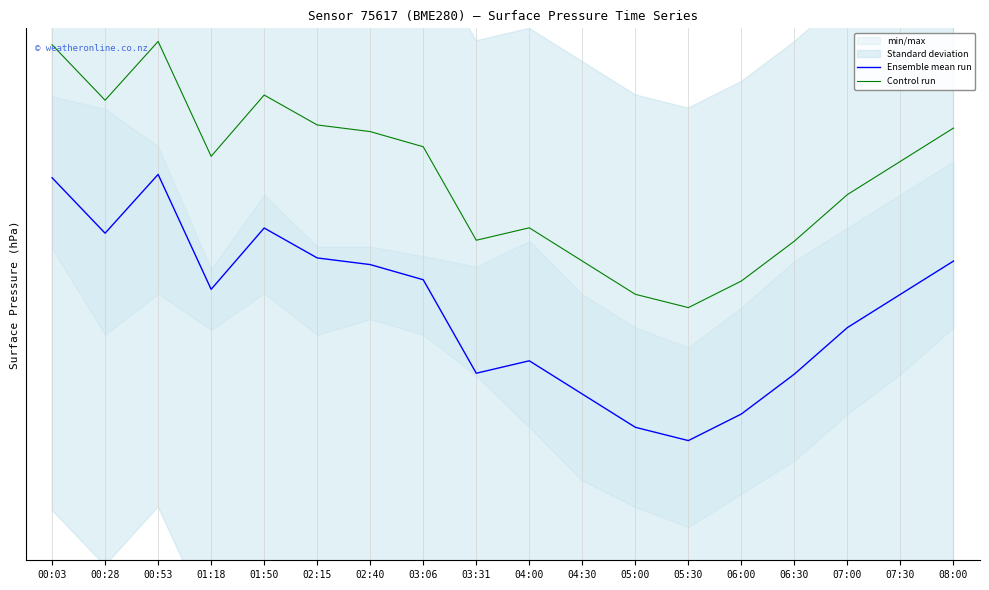

List the series in order of their peak value, highest first.

Control run, Ensemble mean run